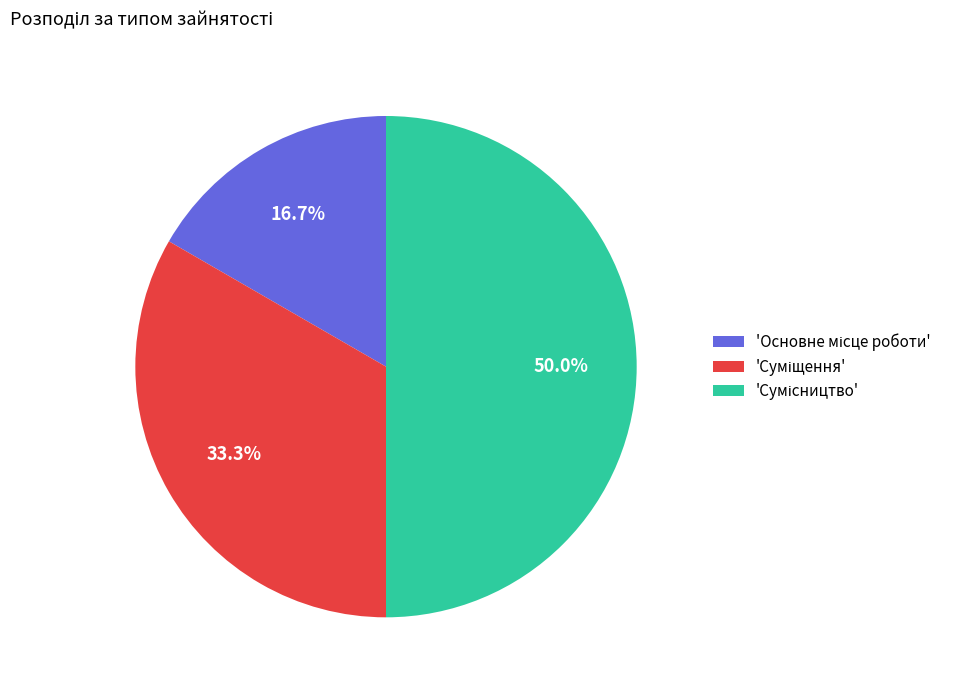

How many segments does this pie chart have?

3